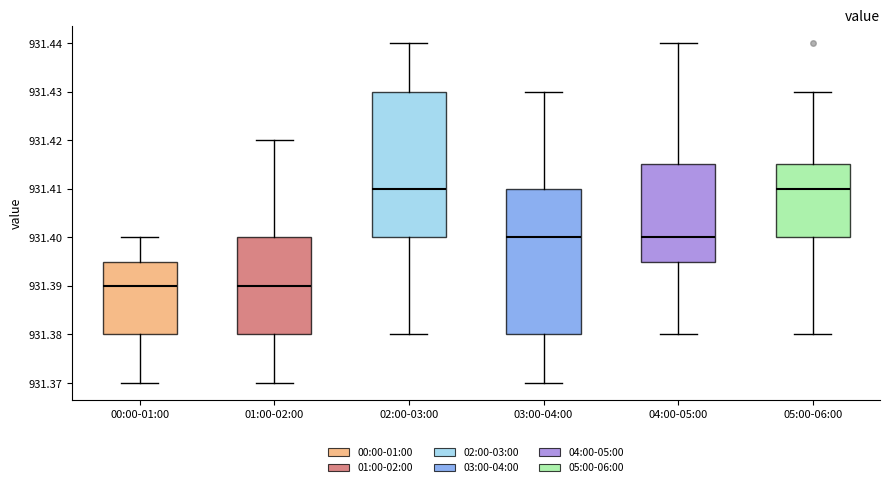

Reading left to right, transcribe this box plot: for each box, give where its median line is, the range the box spans, and where its two whiskers end, as read against the y-axis. The values are not printed on the chart, so give them approximately, as read against the axis.

00:00-01:00: median 931.390, box 931.380 to 931.395, whiskers 931.370 to 931.400
01:00-02:00: median 931.390, box 931.380 to 931.400, whiskers 931.370 to 931.420
02:00-03:00: median 931.410, box 931.400 to 931.430, whiskers 931.380 to 931.440
03:00-04:00: median 931.400, box 931.380 to 931.410, whiskers 931.370 to 931.430
04:00-05:00: median 931.400, box 931.395 to 931.415, whiskers 931.380 to 931.440
05:00-06:00: median 931.410, box 931.400 to 931.415, whiskers 931.380 to 931.430